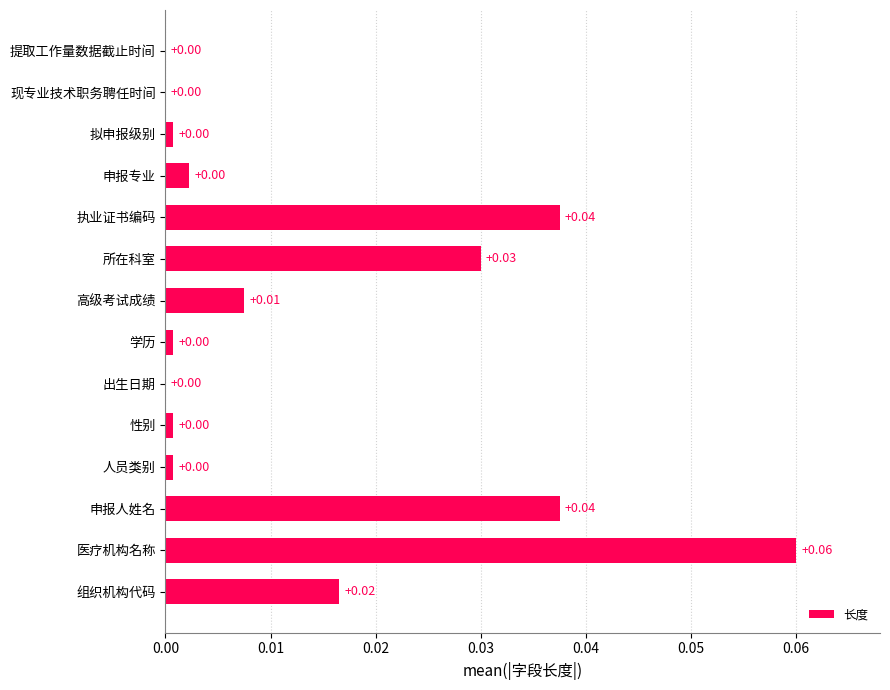

What is the change in value from 拟申报级别 to 医疗机构名称?

+0.1